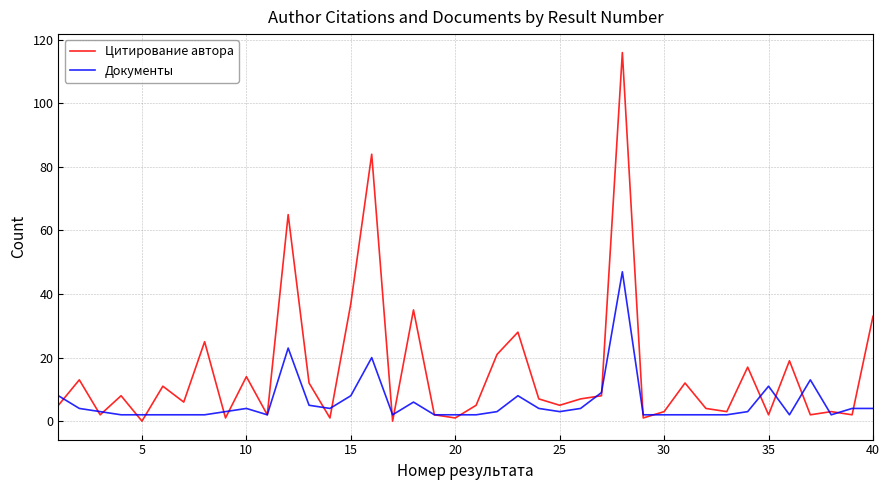

What is the maximum value for Цитирование автора?

116